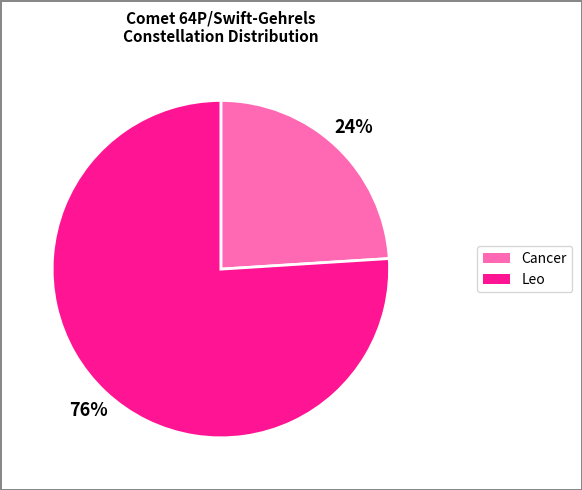

Which category has the smallest portion of the pie?

Cancer